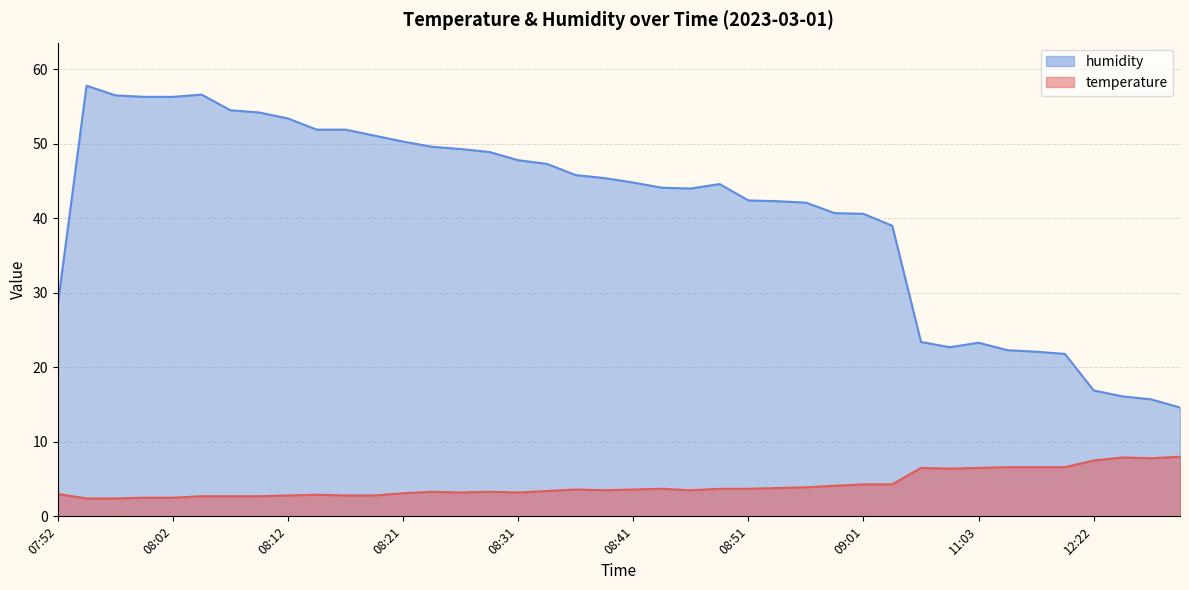

What is the value of the temperature point at the 18th from the left?

3.4